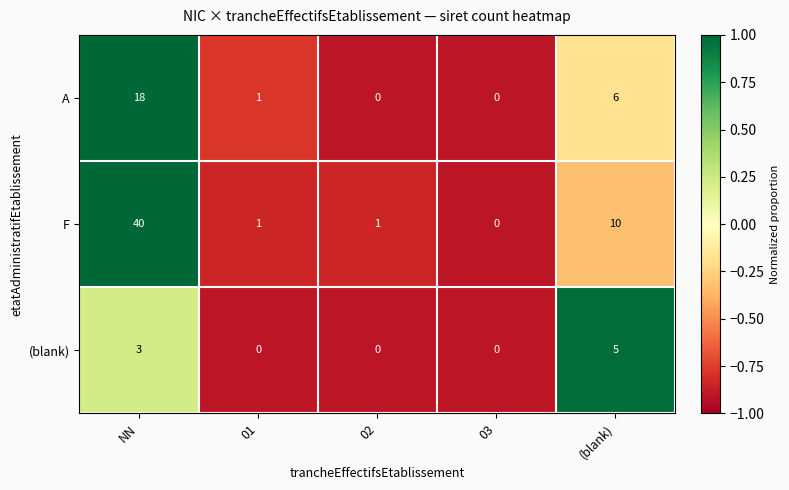

How many data points in F are less than 1?

1